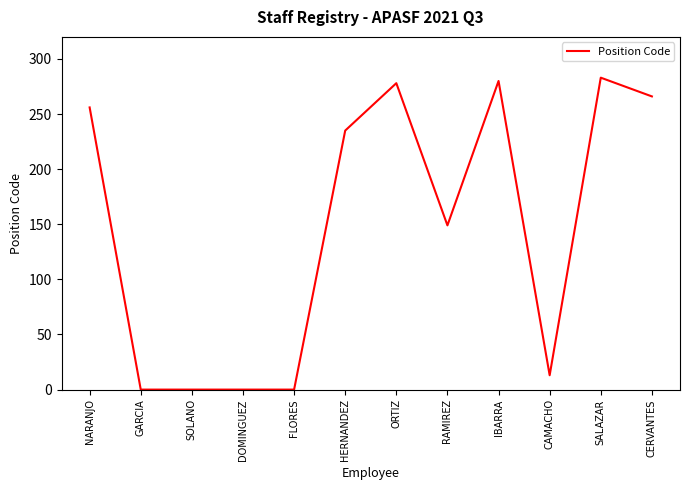

What is the average value?

147